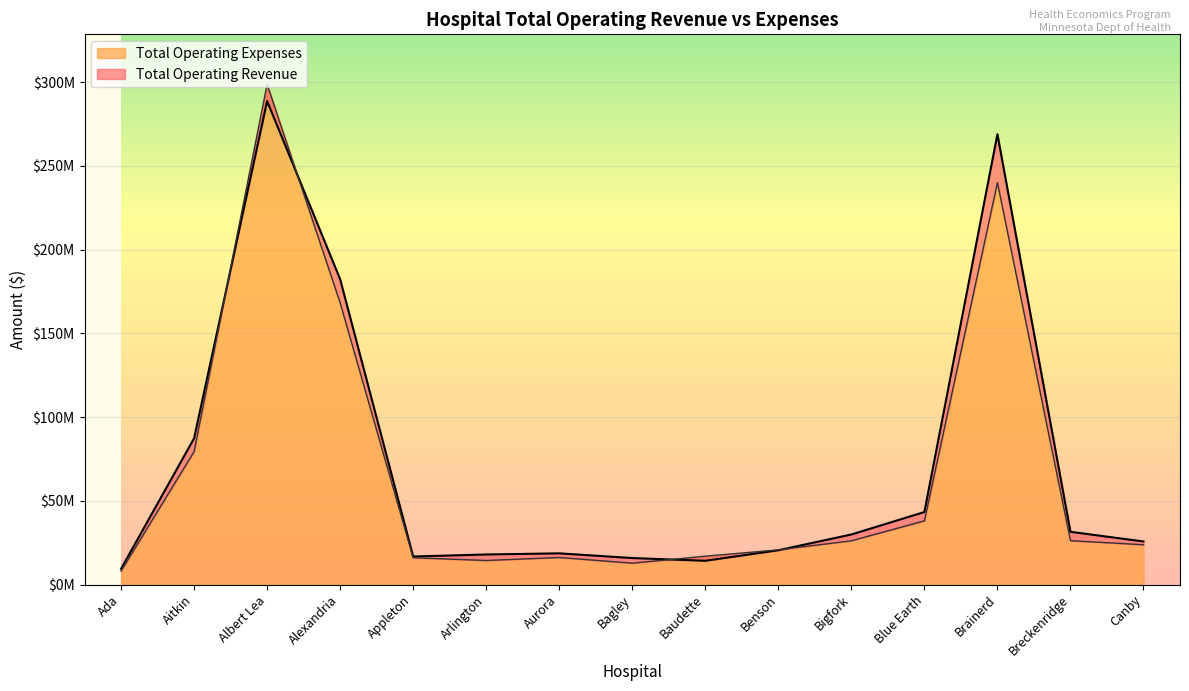

At which label does Total Operating Revenue reach its minimum?

Ada